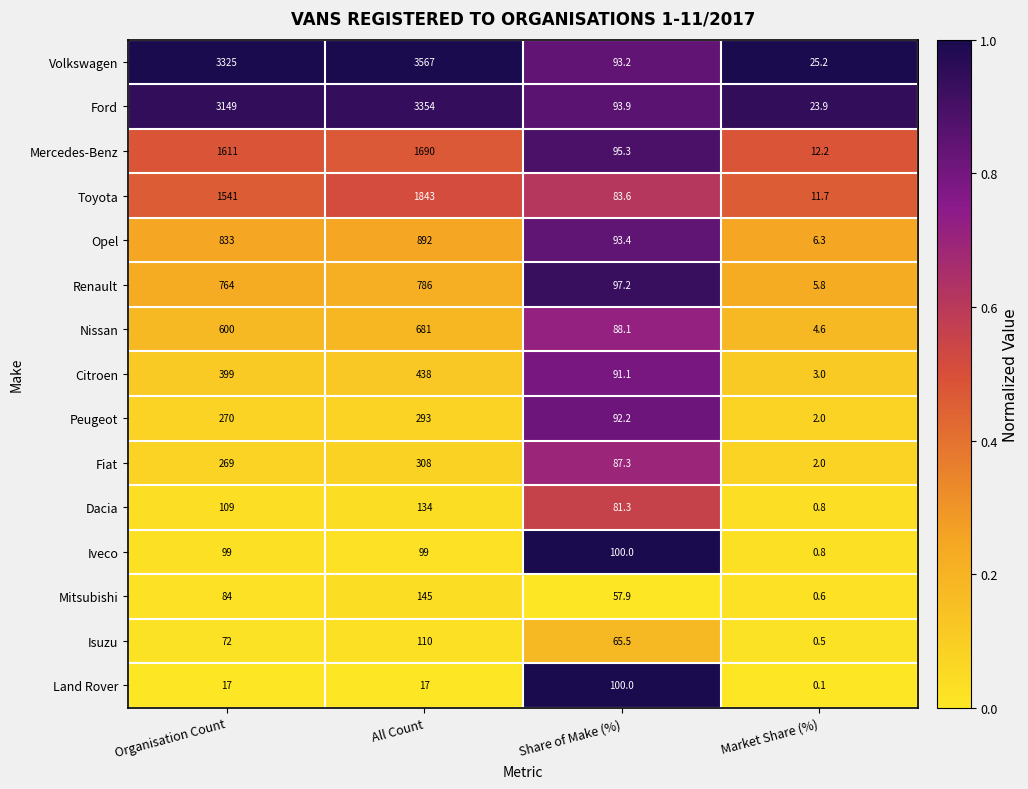

What is the maximum value for Fiat?

308.0